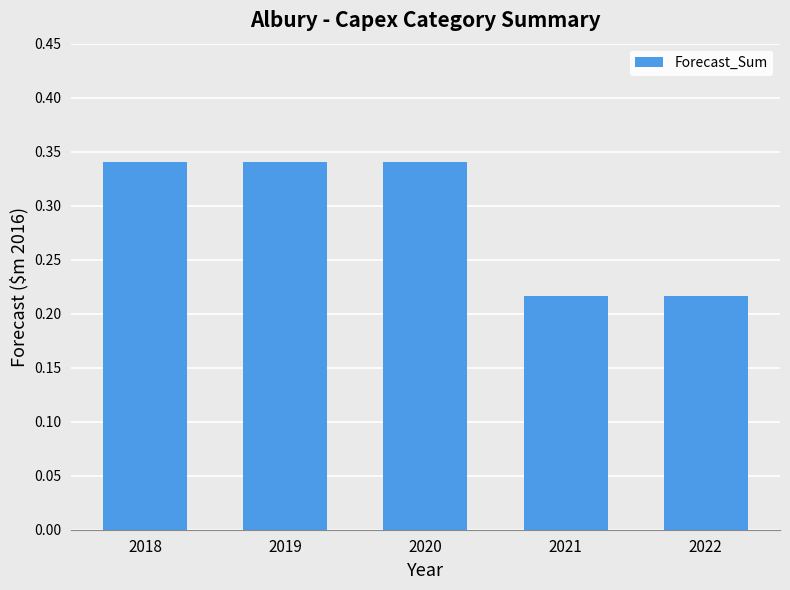

Is it true that the value at 2019 is 0.2?

False